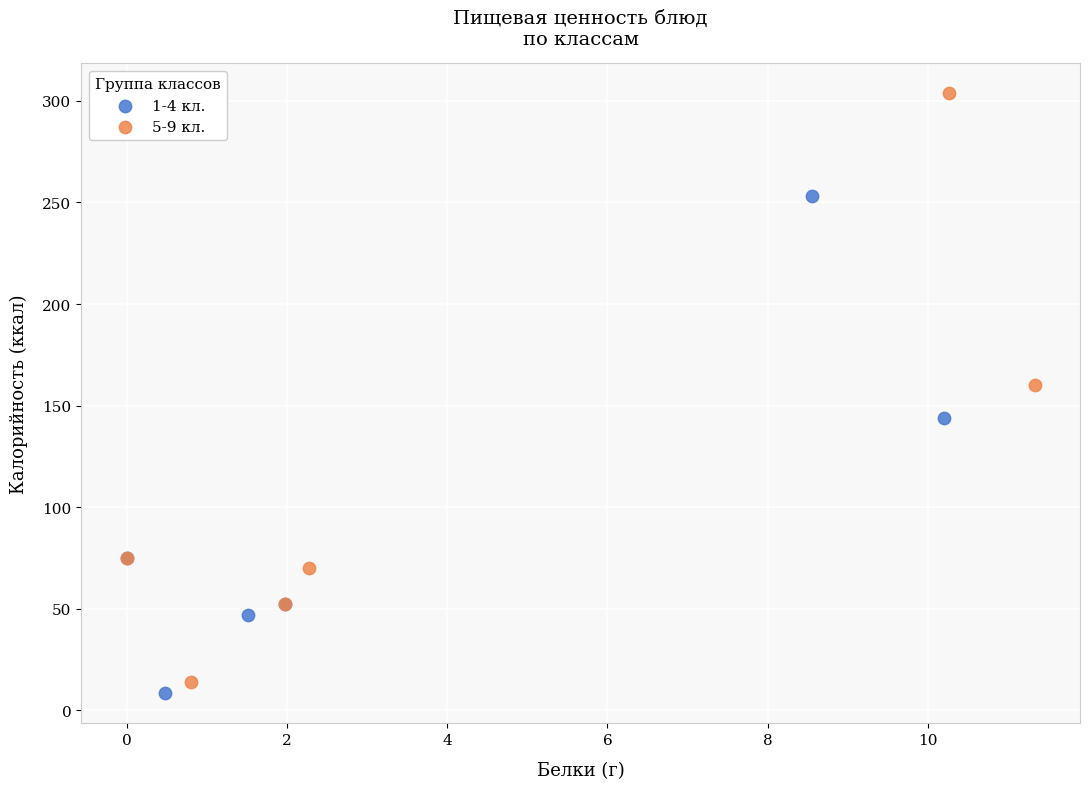

Which series contains the lowest Y value?

1-4 кл.